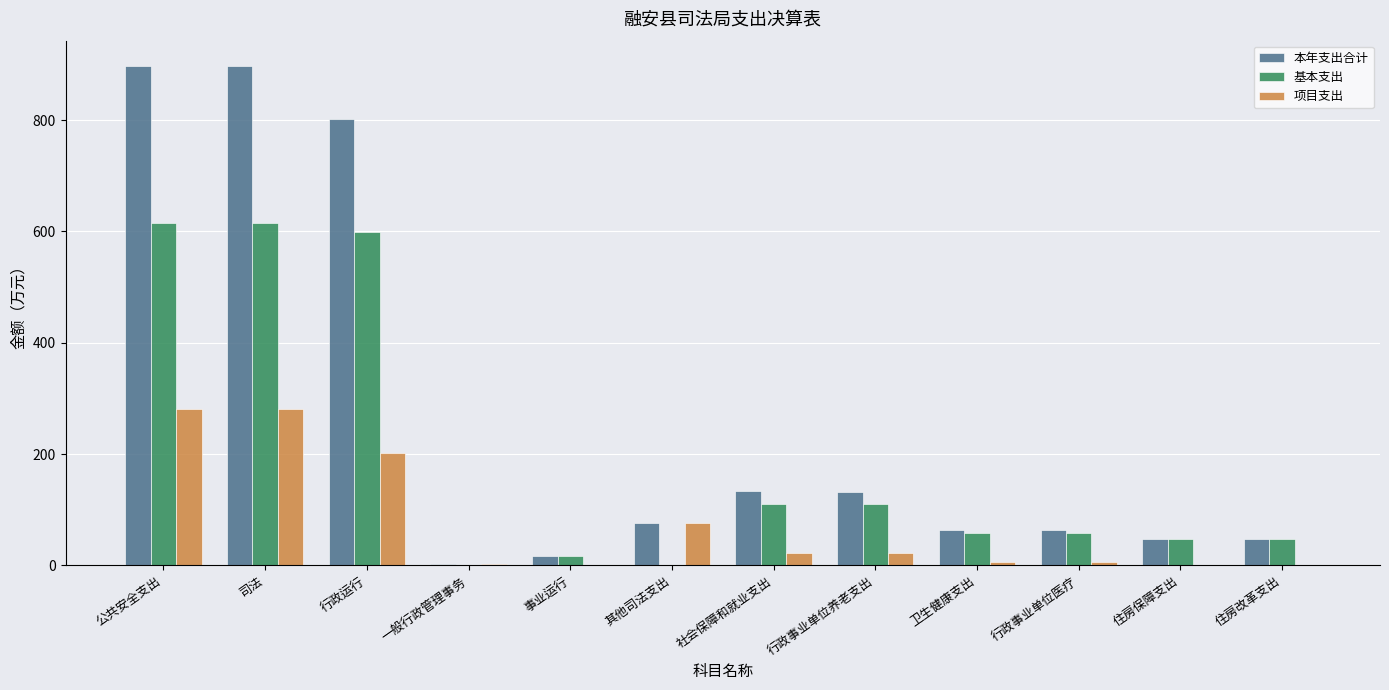

The value of 基本支出 at 卫生健康支出 is 57.4. True or false?

True